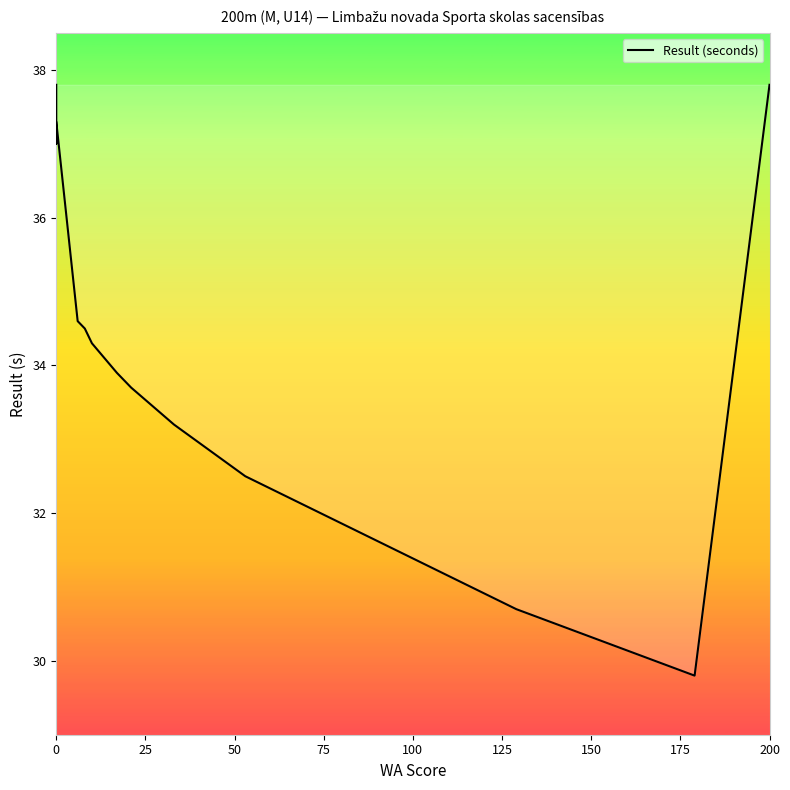

What is the change in value from 175 to 12?

+4.1